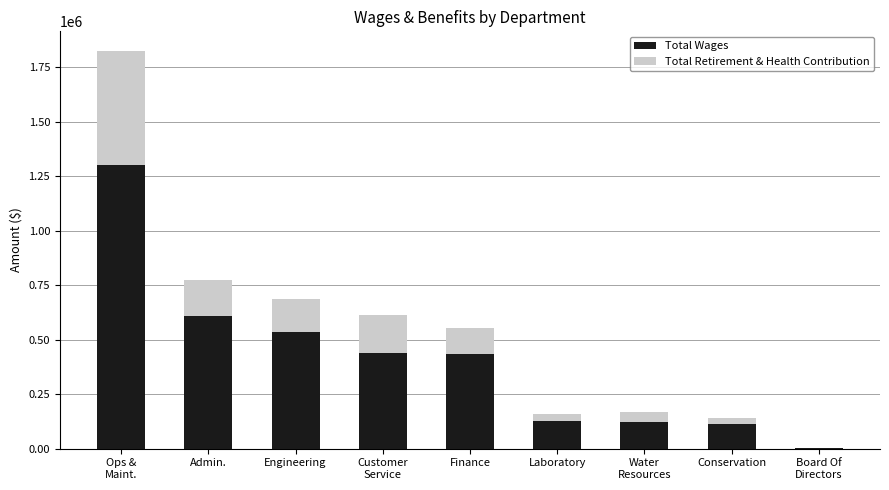

What is the highest value of the Total Wages series?

1300481